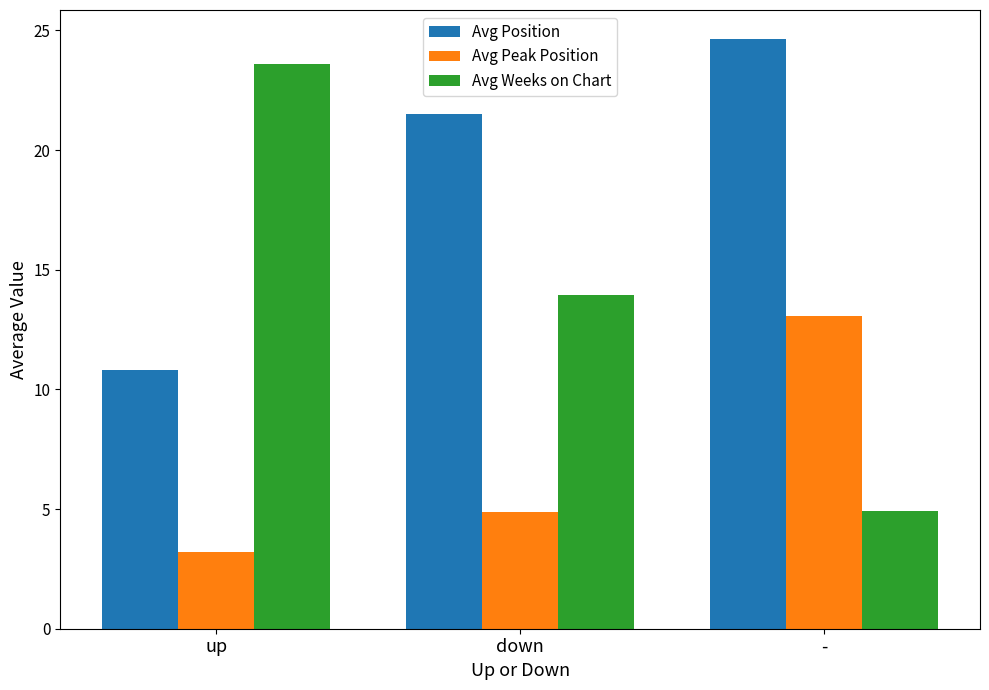

Reading left to right, transcribe all the data shown in this chart.

Avg Position: up=10.8	down=21.5	-=24.6
Avg Peak Position: up=3.2	down=4.9	-=13.1
Avg Weeks on Chart: up=23.6	down=13.9	-=4.9